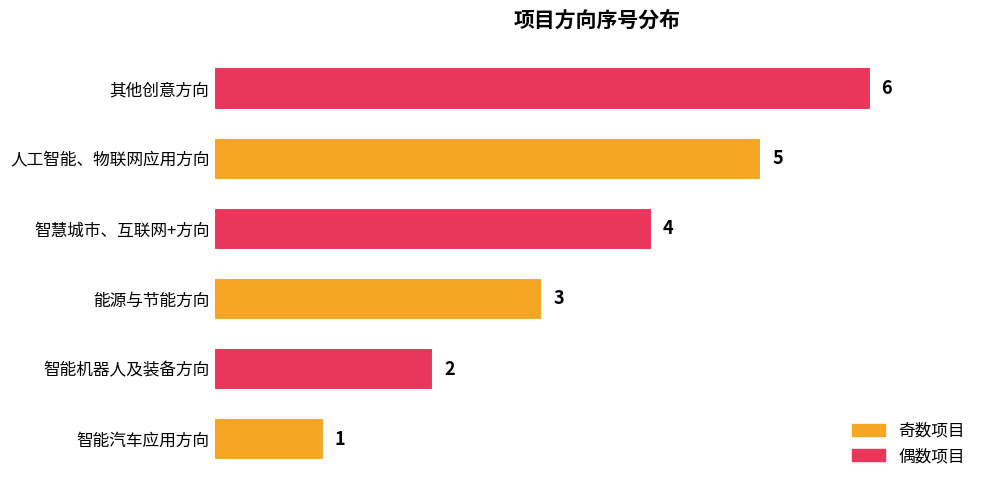

Where is the data nearest to the value 3?

能源与节能方向